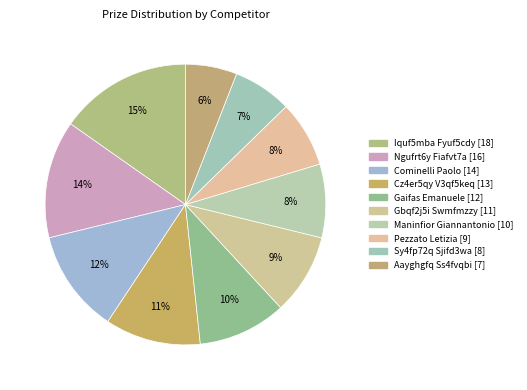

How many segments does this pie chart have?

10